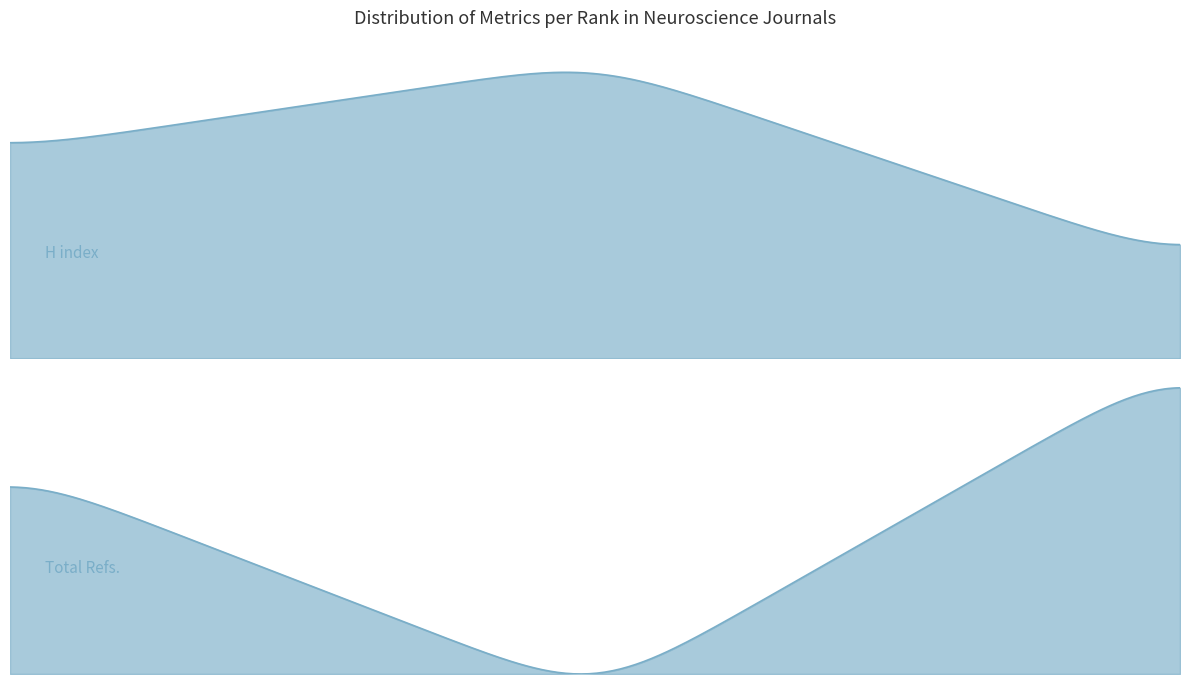

Where does the Total Refs. series first go above 2480?

2